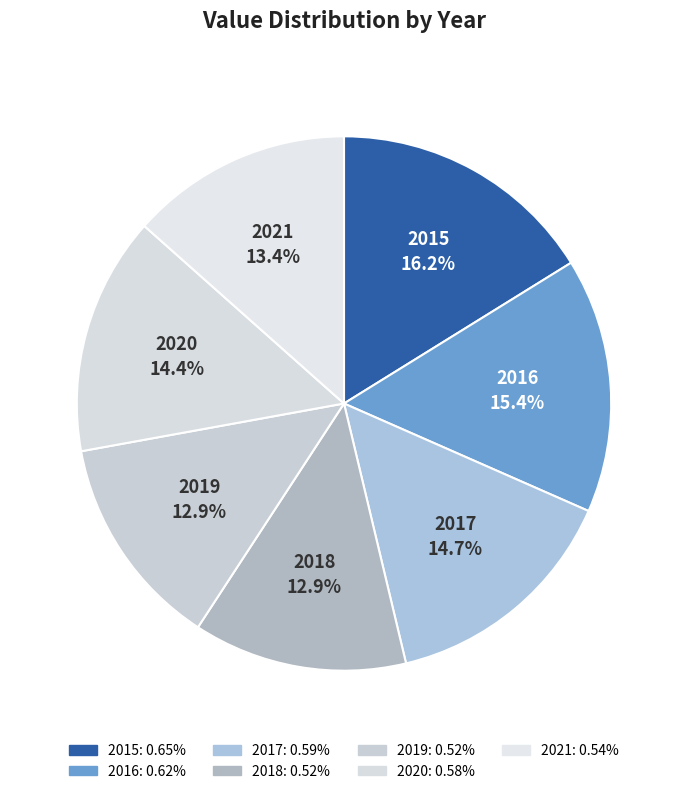

How many segments does this pie chart have?

7